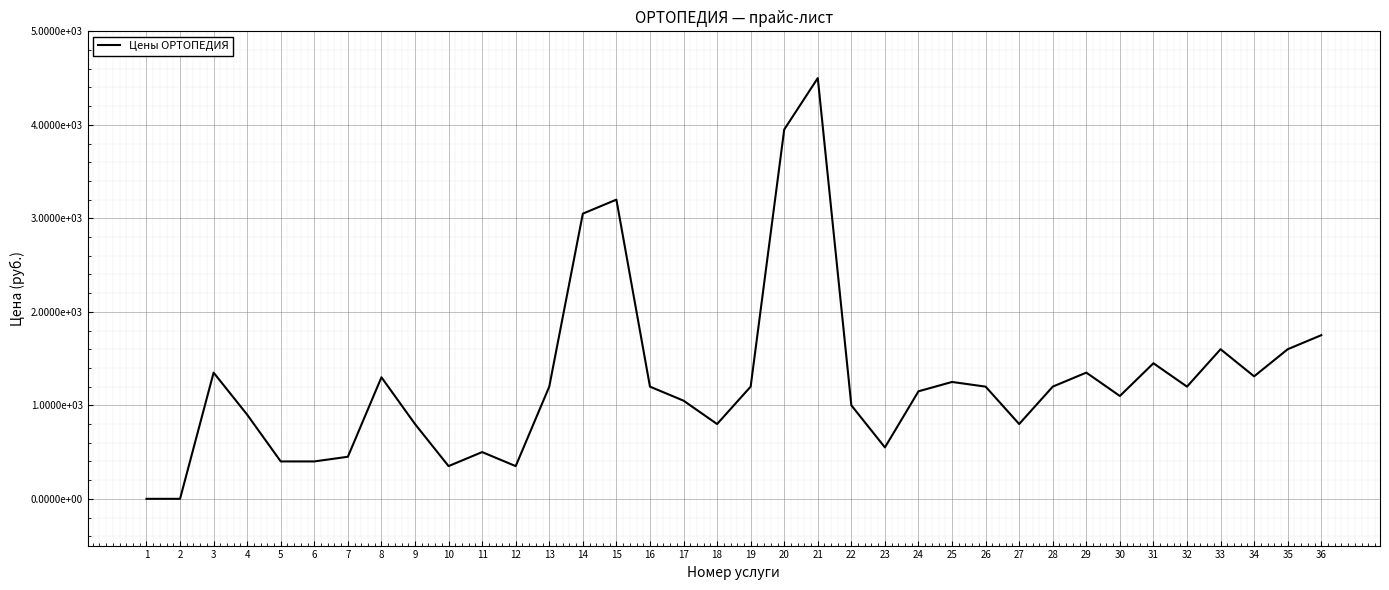

Does the chart have visible grid lines?

Yes